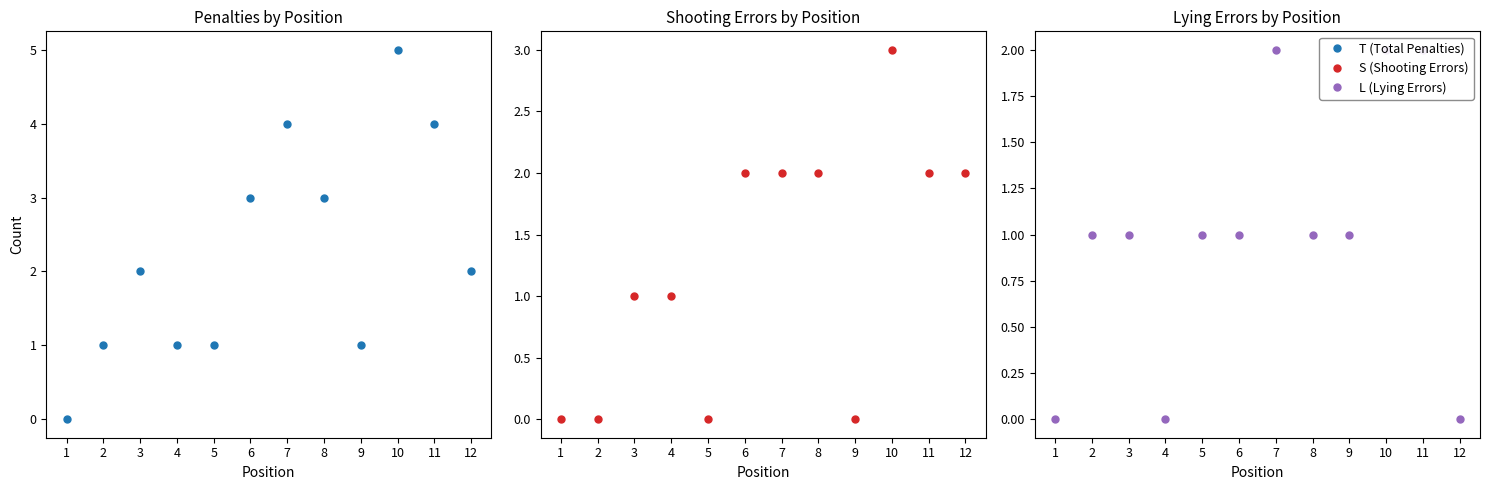

True or false: T (Total Penalties) and S (Shooting Errors) intersect in this chart.

False